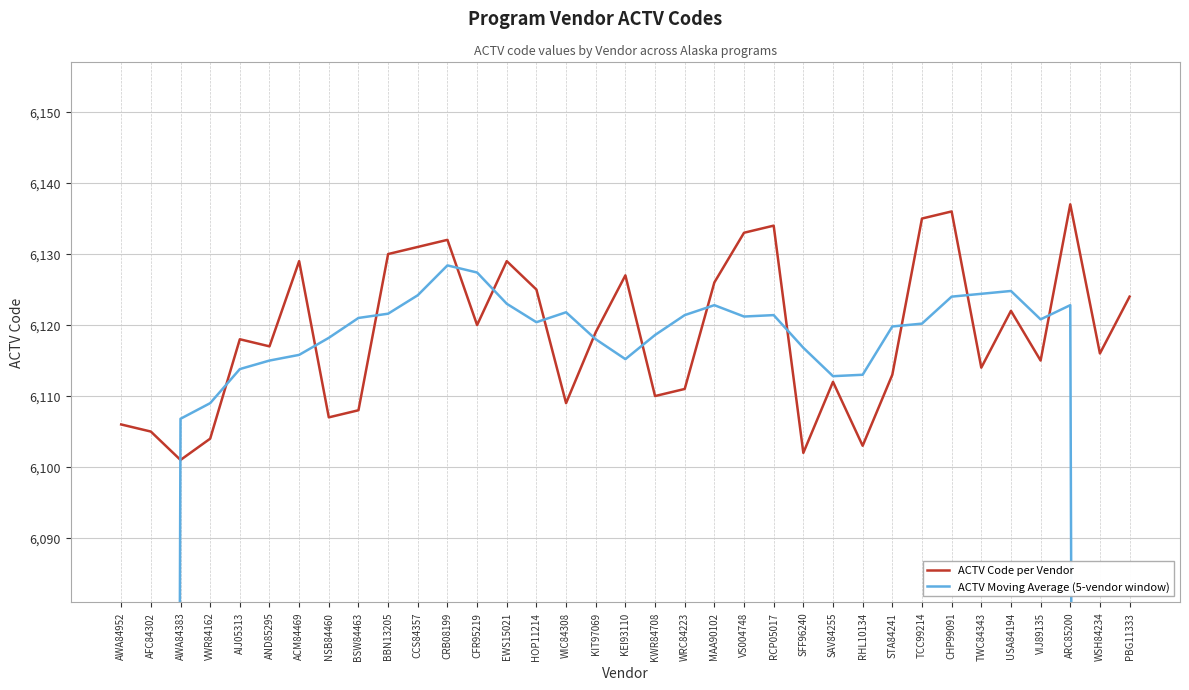

The value of ACTV Code per Vendor at AIJ05313 is 3181.7. True or false?

False